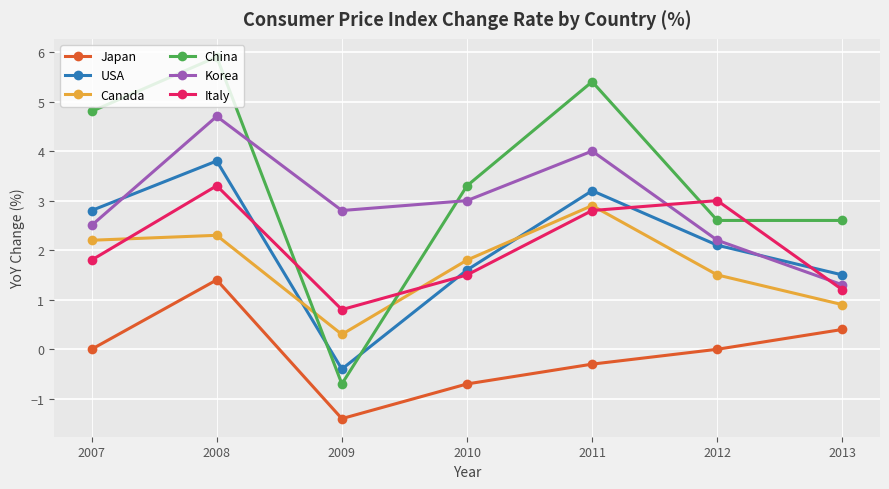

Where is USA nearest to the value 1?

2013